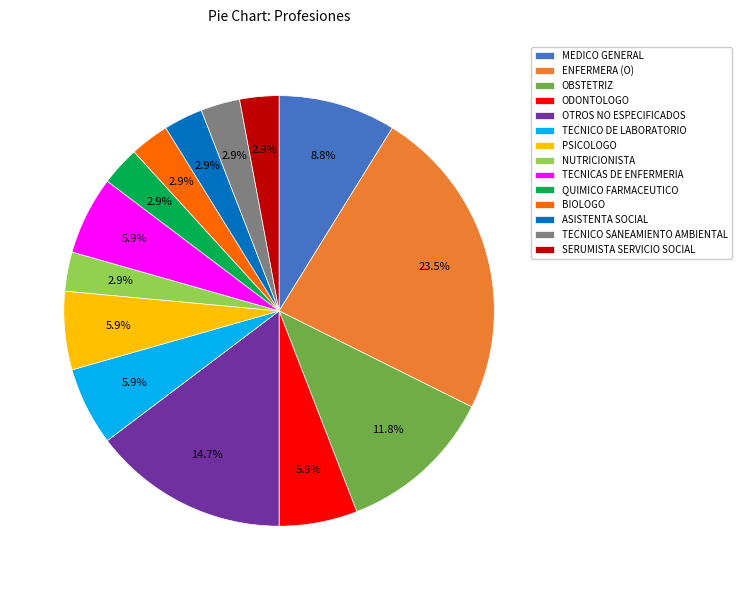

How many segments does this pie chart have?

14